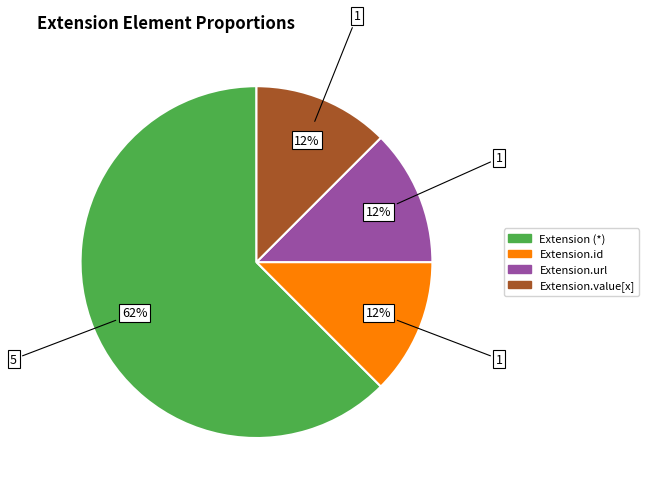

How many slices are in this pie chart?

4